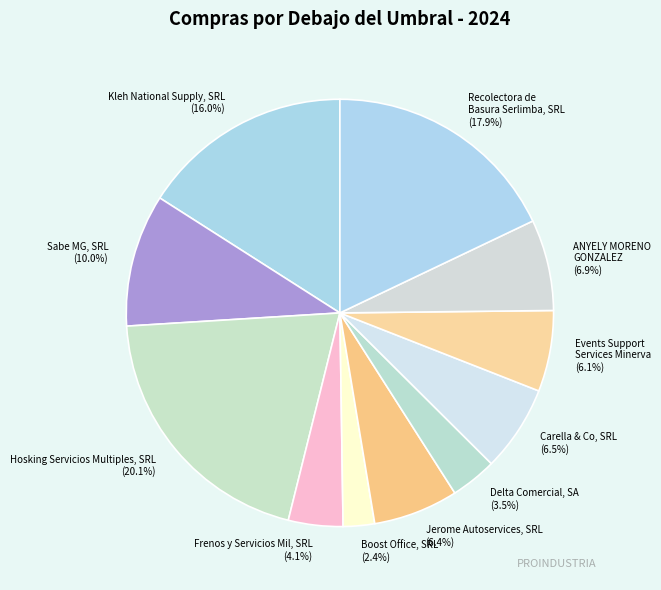

How much of the chart is everything except ANYELY MORENO GONZALEZ?

93.1%